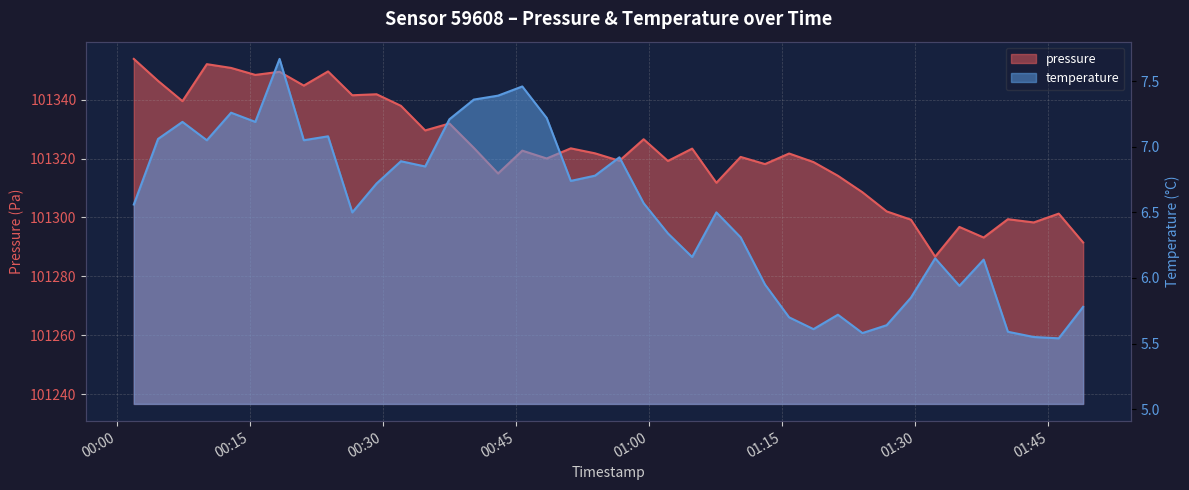

Rank the series by their average value, from lowest to highest.

temperature, pressure